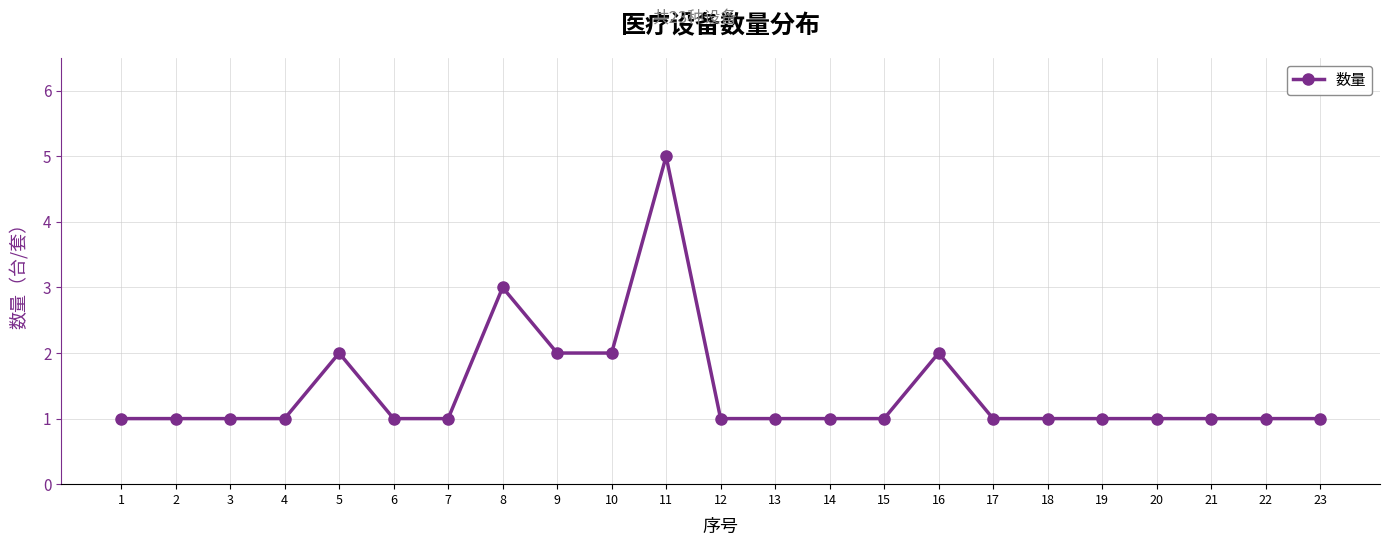

How many data points does each series have?

23